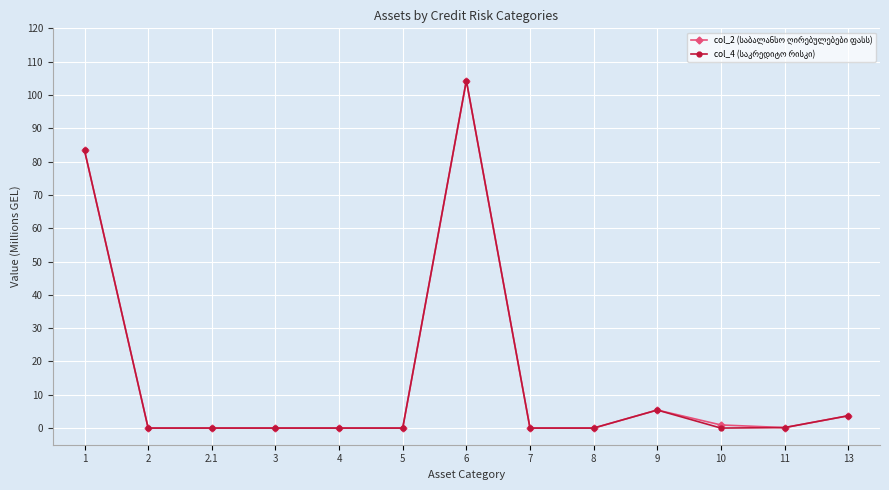

What position from the left is 9?

10